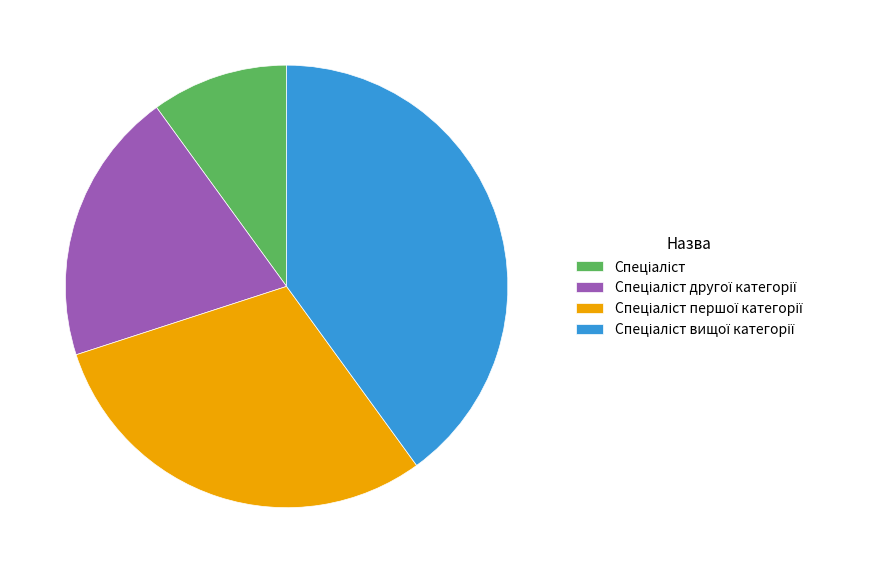

How many segments does this pie chart have?

4